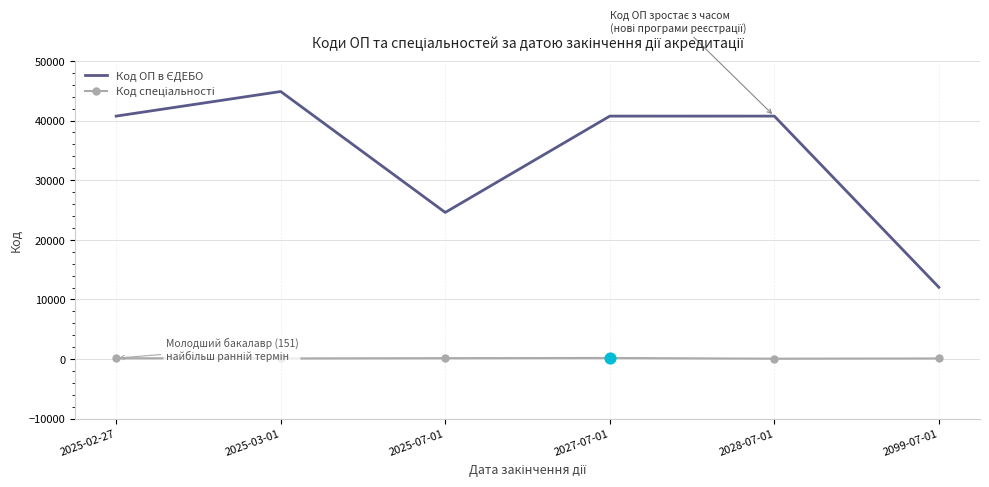

What is the total value across all series at 2099-07-01?

12158